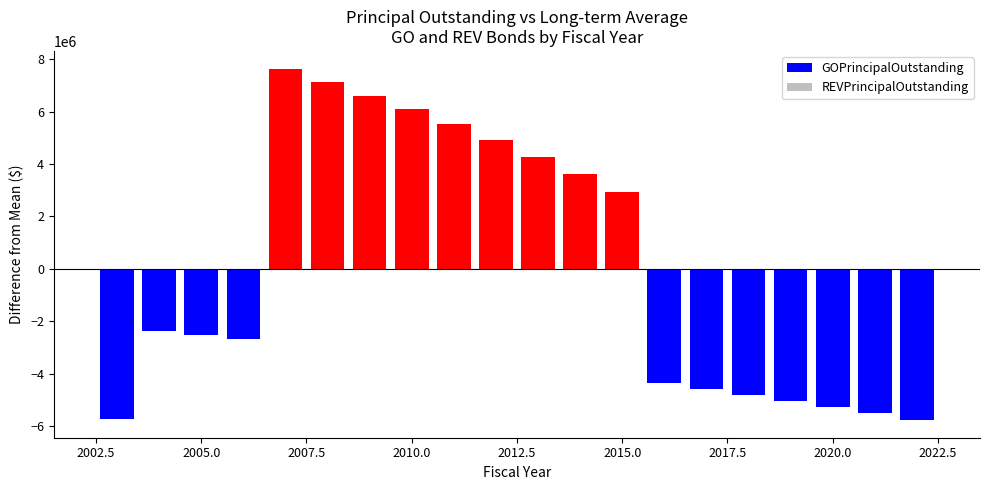

Which series changed the most between 2005 and 2009?

GOPrincipalOutstanding